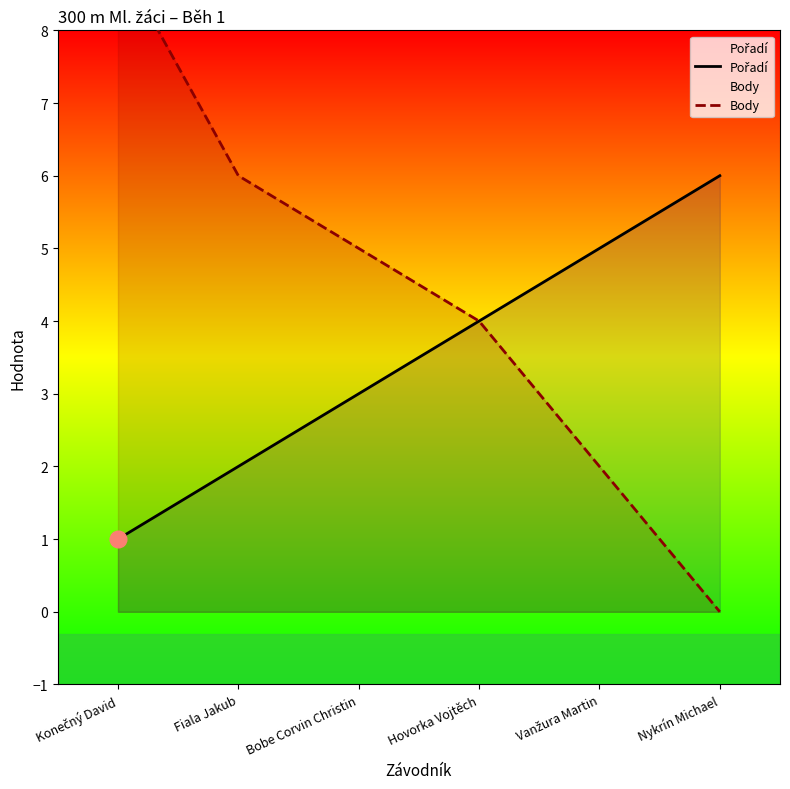

What is the value of the Pořadí point at the 6th from the left?

6